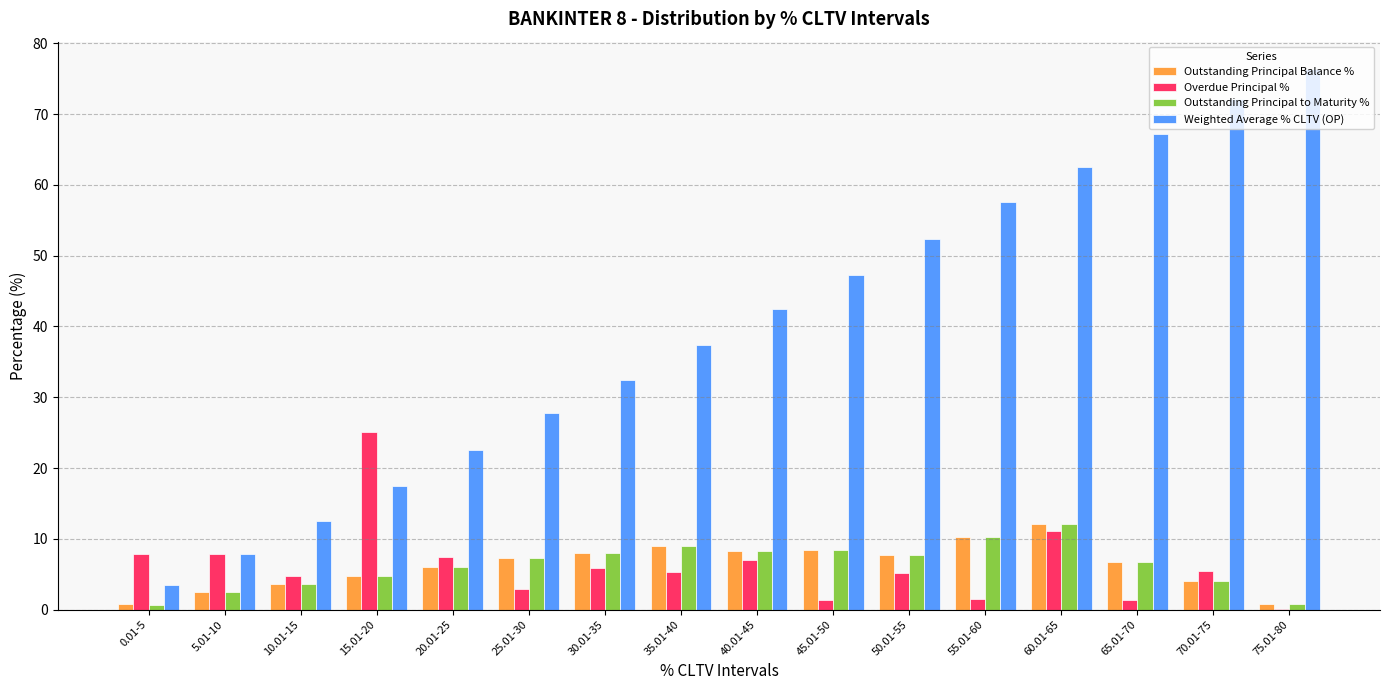

What are all the series names shown in the legend?

Outstanding Principal Balance %, Overdue Principal %, Outstanding Principal to Maturity %, Weighted Average % CLTV (OP)